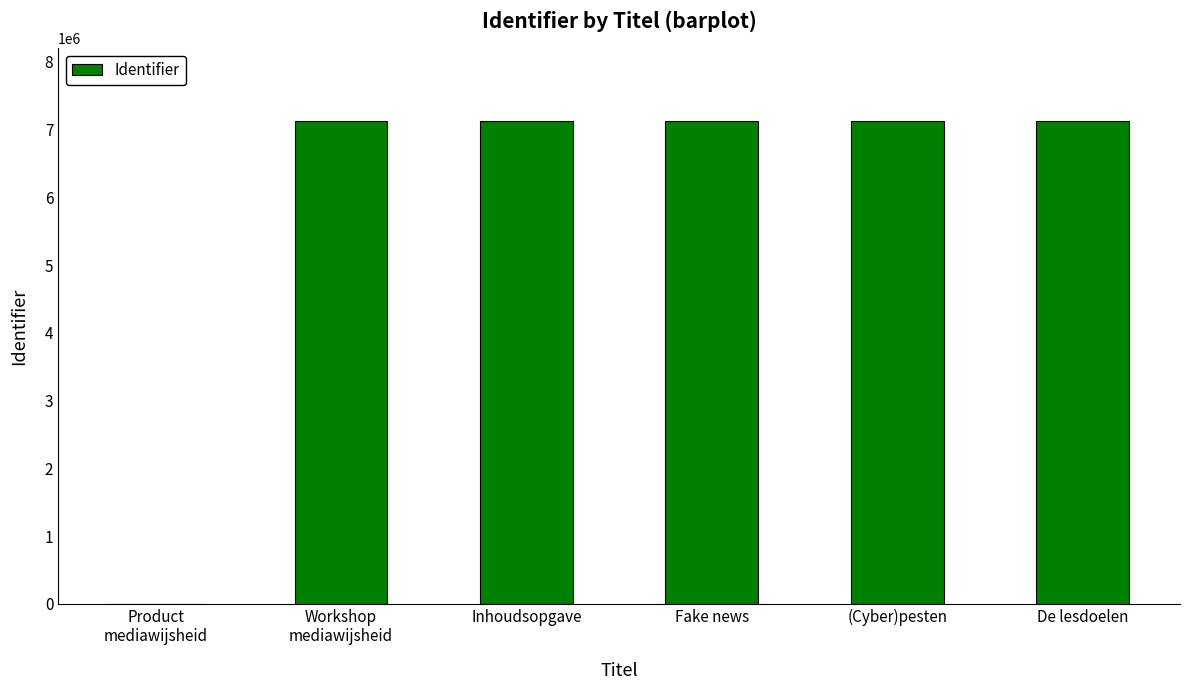

What is the maximum value shown in the chart?

7130291